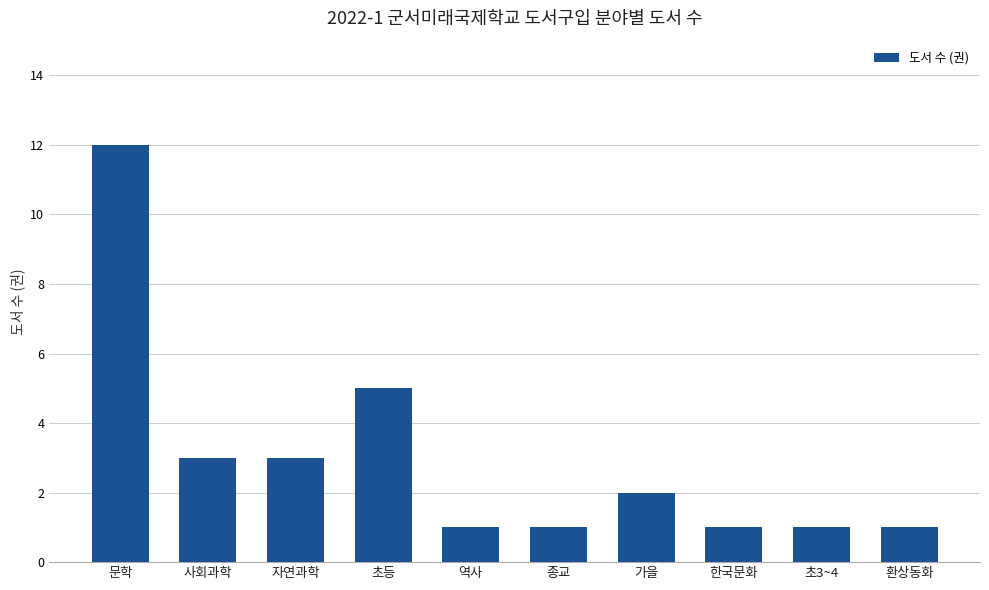

Reading left to right, list all the values displayed in this chart.

문학=12	사회과학=3	자연과학=3	초등=5	역사=1	종교=1	가을=2	한국문화=1	초3~4=1	환상동화=1